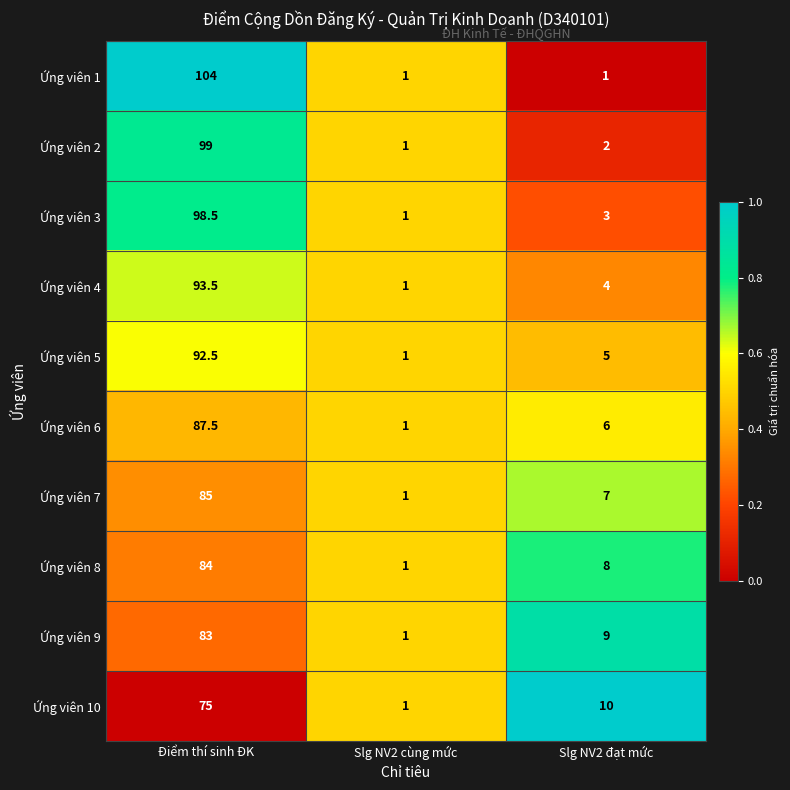

List the labels in order of Ứng viên 8 value, smallest first.

Slg NV2 cùng mức, Slg NV2 đạt mức, Điểm thí sinh ĐK